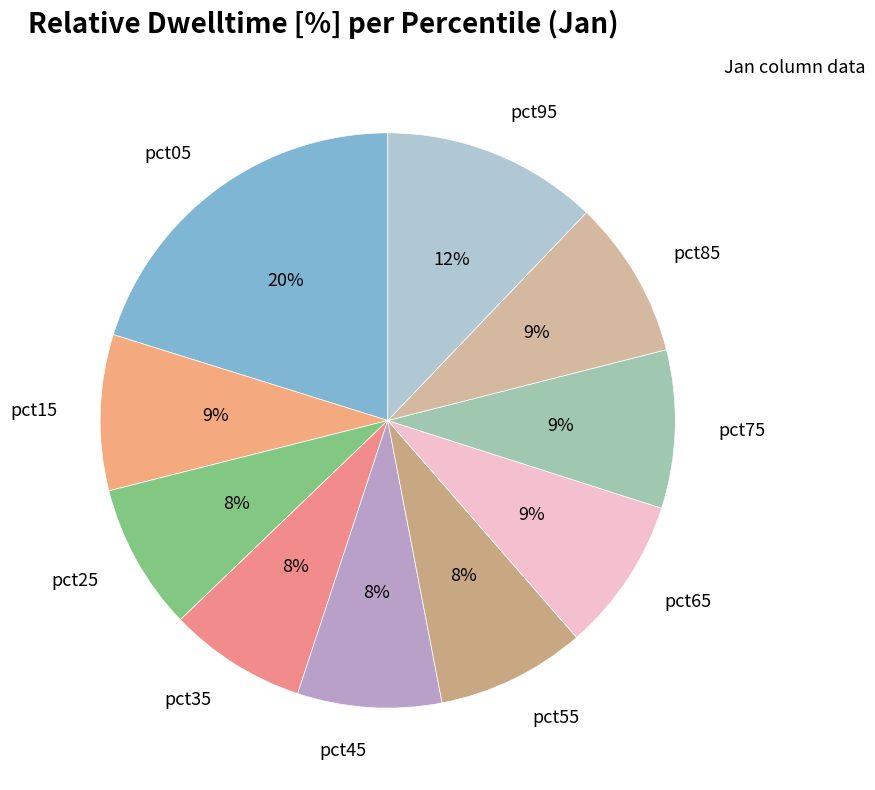

Is the sum of pct15 and pct65 greater than half?

No